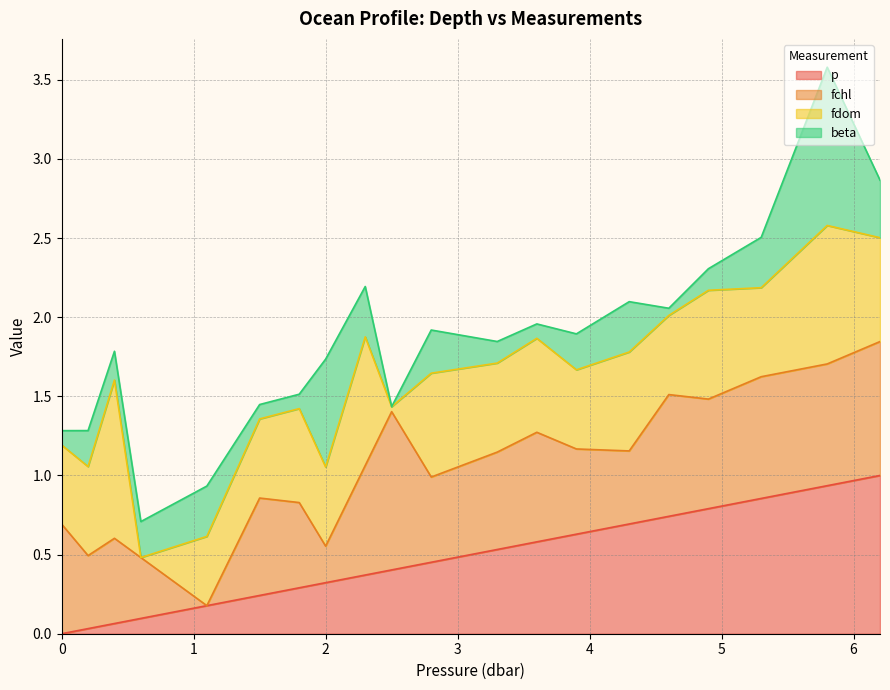

What is the maximum value for p?

1.0